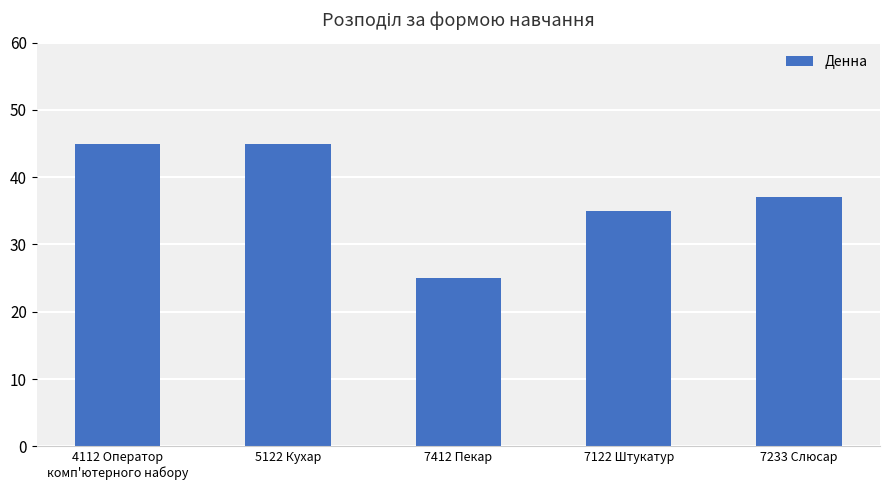

How many bars are there in total?

5